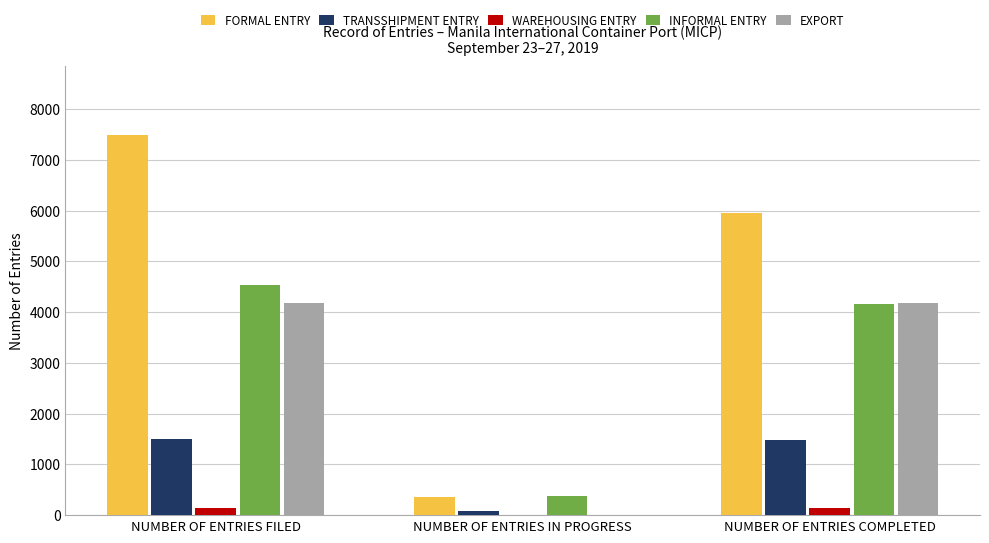

What is the sum of the WAREHOUSING ENTRY values at NUMBER OF ENTRIES IN PROGRESS and NUMBER OF ENTRIES COMPLETED?

142